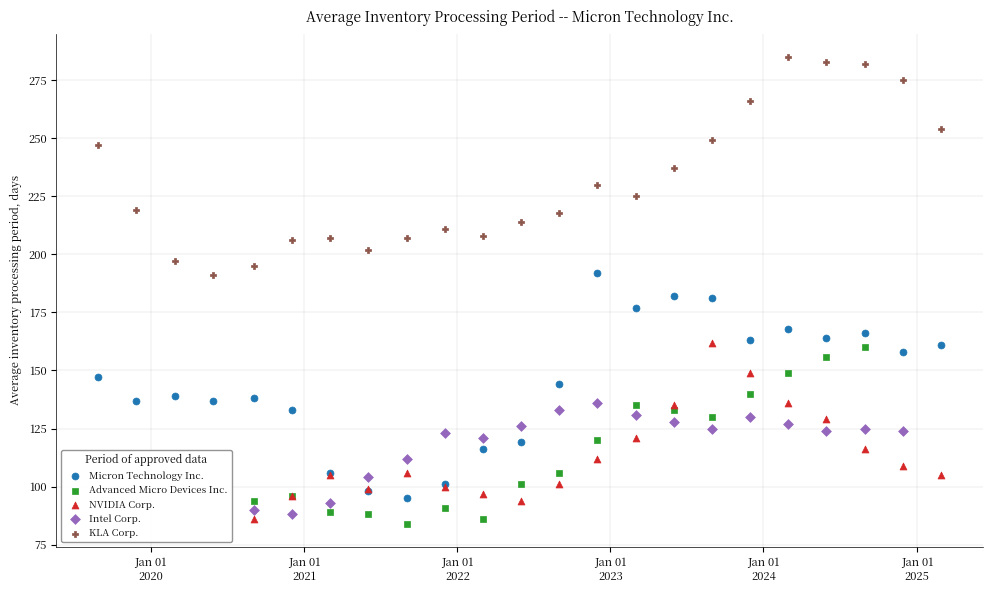

What are all the series names shown in the legend?

Micron Technology Inc., Advanced Micro Devices Inc., NVIDIA Corp., Intel Corp., KLA Corp.